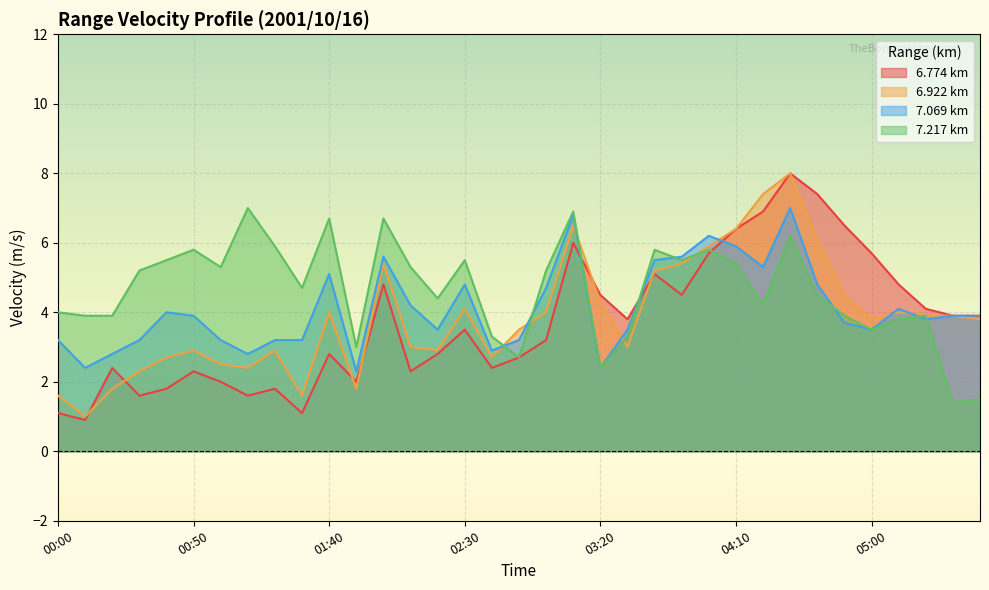

Reading right to left, transcribe all the data shown in this chart.

6.774: 3.9	3.9	4.1	4.8	5.7	6.5	7.4	8.0	6.9	6.4	5.7	4.5	5.1	3.8	4.5	6.0	3.2	2.7	2.4	3.5	2.8	2.3	4.8	2.0	2.8	1.1	1.8	1.6	2.0	2.3	1.8	1.6	2.4	0.9	1.1
6.922: 3.8	3.9	3.9	4.0	3.8	4.5	6.1	8.0	7.4	6.4	5.9	5.4	5.2	3.0	4.3	6.5	4.0	3.5	2.7	4.1	2.9	3.0	5.4	1.8	4.0	1.6	2.9	2.4	2.5	2.9	2.7	2.3	1.8	1.0	1.6
7.069: 3.9	3.9	3.8	4.1	3.5	3.7	4.8	7.0	5.3	5.9	6.2	5.6	5.5	3.5	2.4	6.8	4.7	3.2	2.9	4.8	3.5	4.2	5.6	2.3	5.1	3.2	3.2	2.8	3.2	3.9	4.0	3.2	2.8	2.4	3.2
7.217: 1.5	1.4	3.9	3.8	3.5	3.9	4.5	6.2	4.2	5.4	5.8	5.5	5.8	3.3	2.4	6.9	5.2	2.7	3.3	5.5	4.4	5.3	6.7	3.0	6.7	4.7	5.9	7.0	5.3	5.8	5.5	5.2	3.9	3.9	4.0